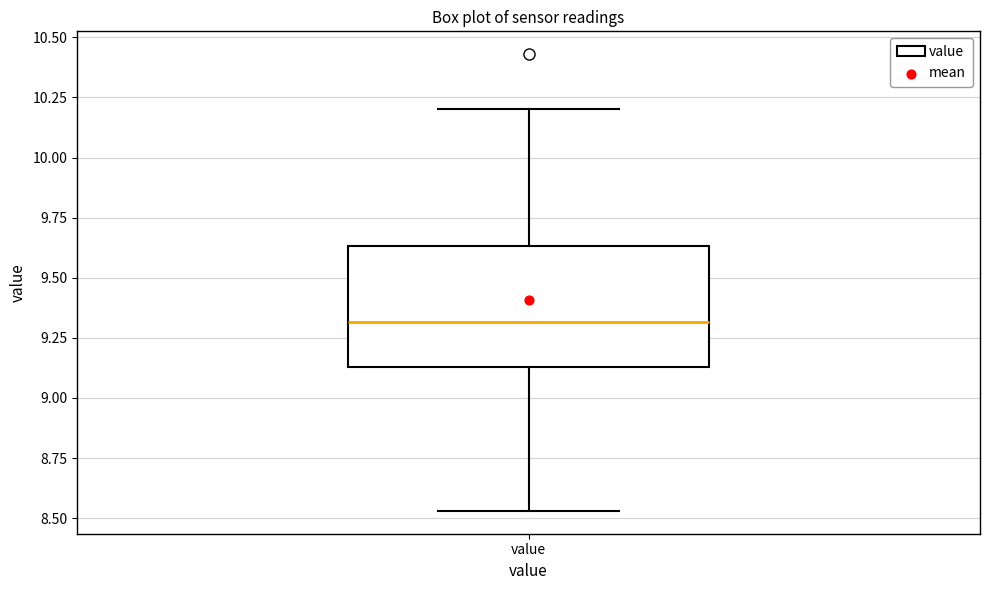

Read this box plot against the y-axis: the position of the median line, the range covered by the box, and the ends of both whiskers. The values are not printed on the chart, so give them approximately, as read against the axis.

median 9.30, box 9.15 to 9.65, whiskers 8.55 to 10.20